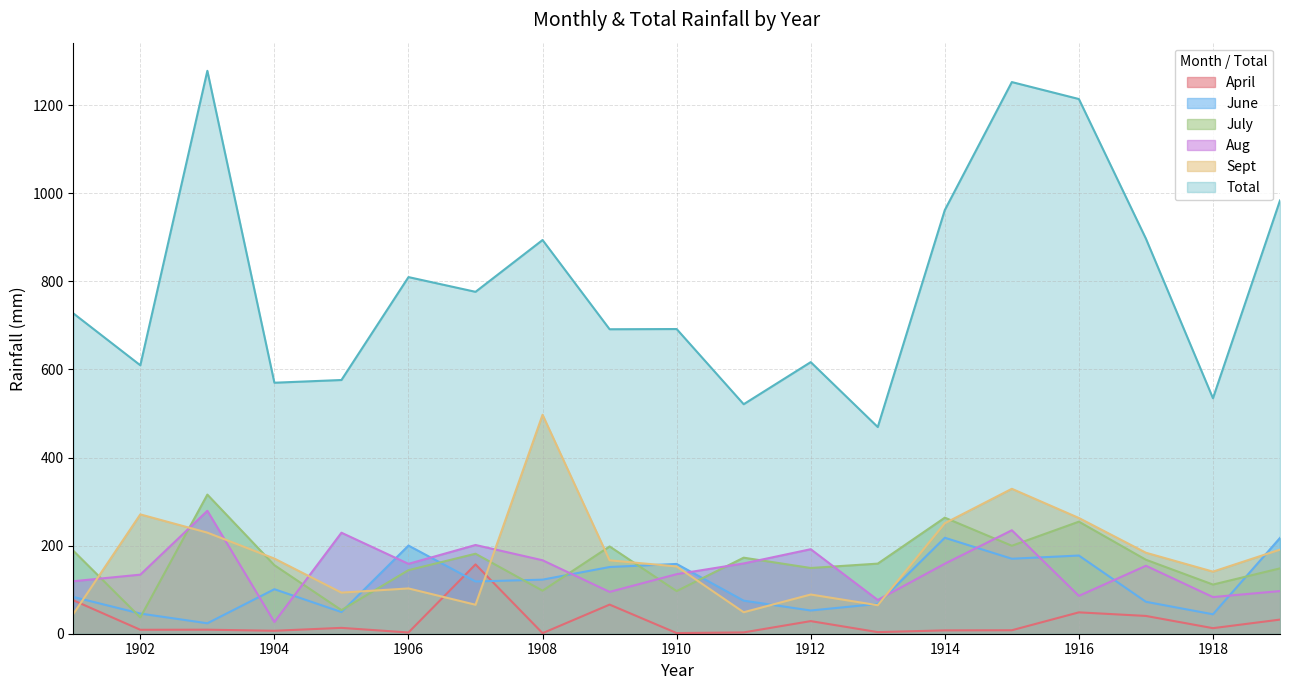

True or false: April has a value of 20.2 at 1918.

False